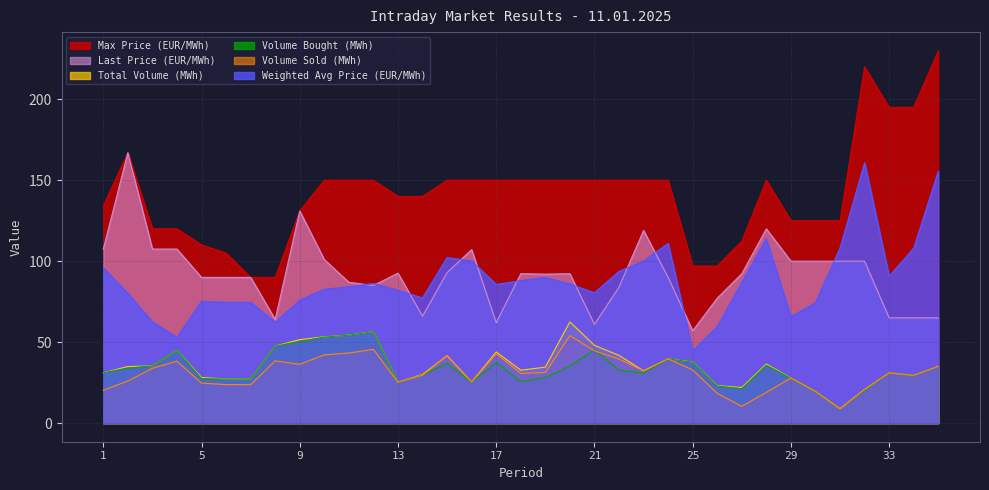

Rank the series at 10 from highest to lowest value.

Max Price (EUR/MWh), Last Price (EUR/MWh), Weighted Avg Price (EUR/MWh), Total Volume (MWh), Volume Bought (MWh), Volume Sold (MWh)